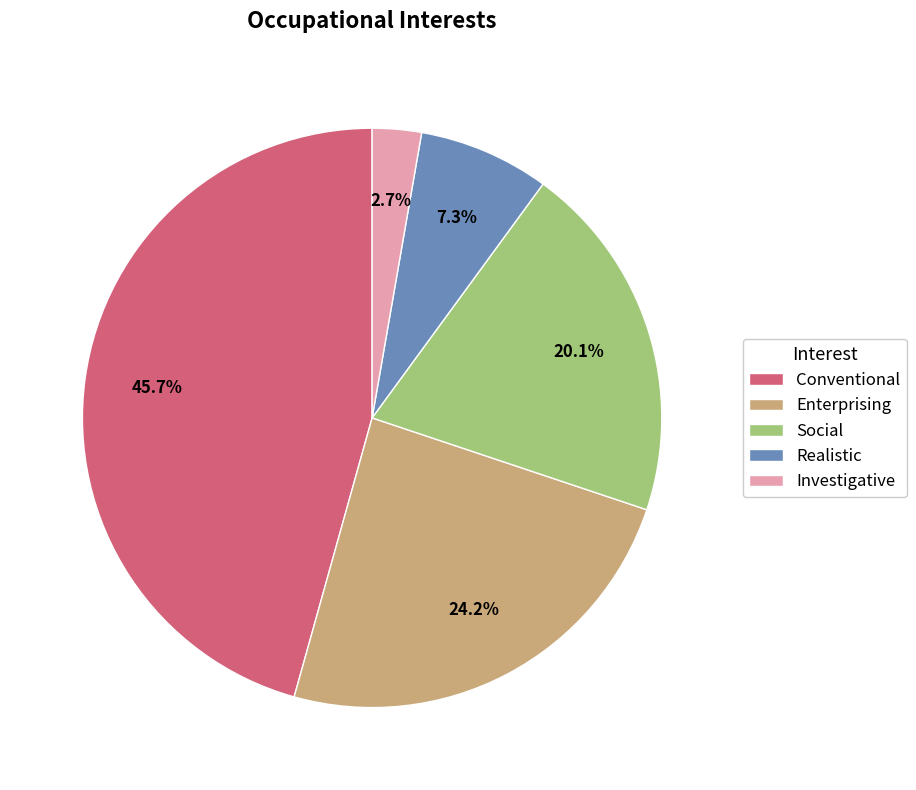

Which slice is the smallest?

Investigative